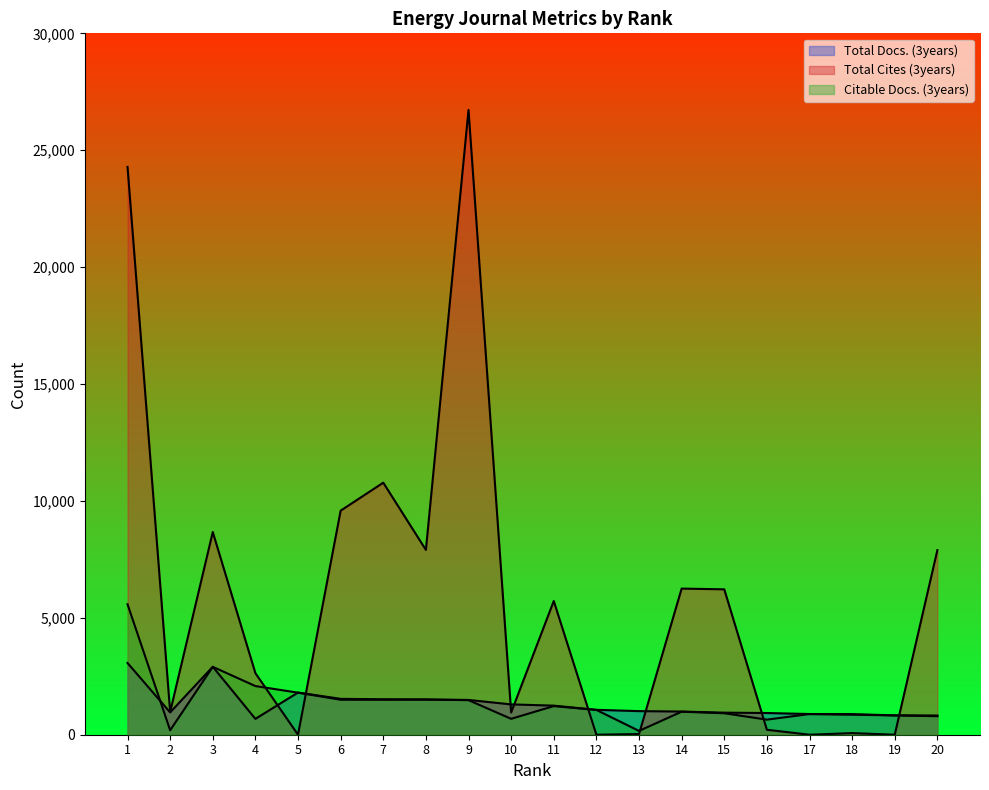

Between 4 and 5, which series saw the biggest shift?

Total Cites (3years)